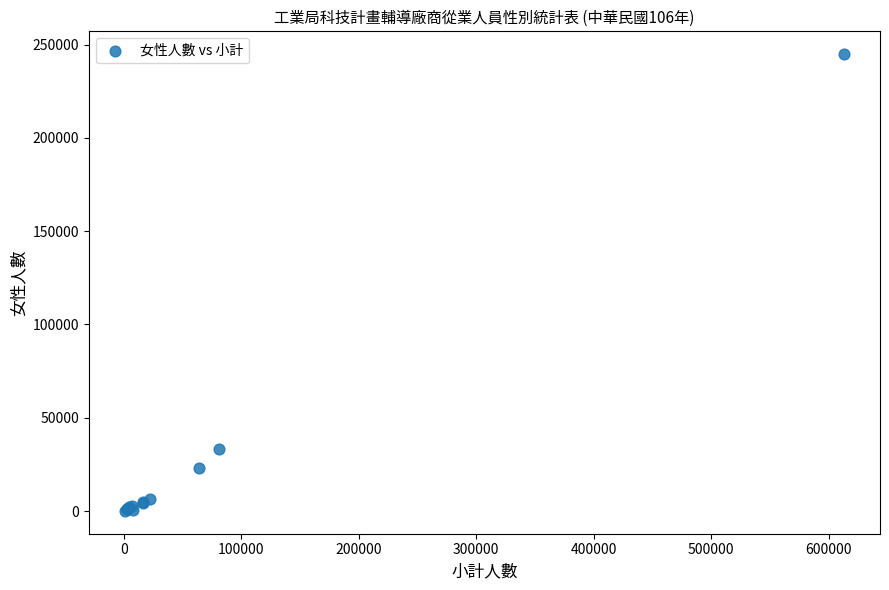

What Y value in the scatter plot is closest to 122491?

33303